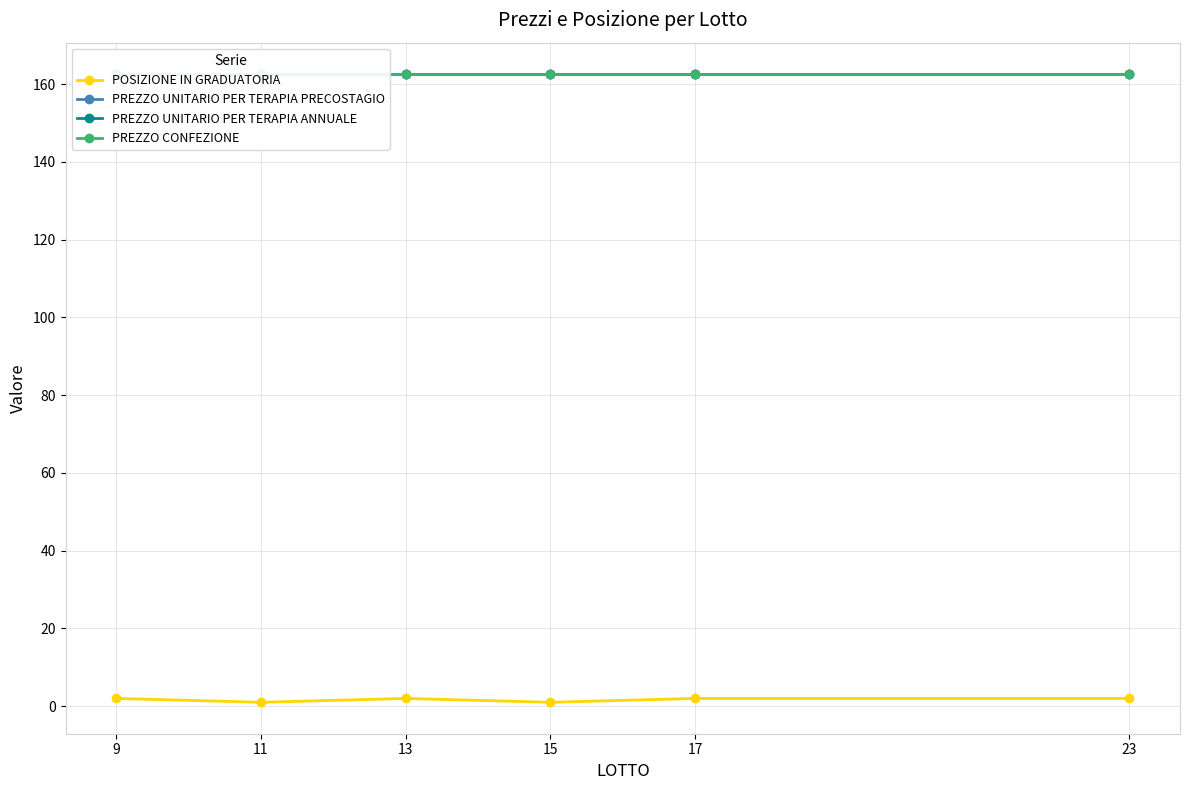

At how many categories does at least one series exceed 17?

6